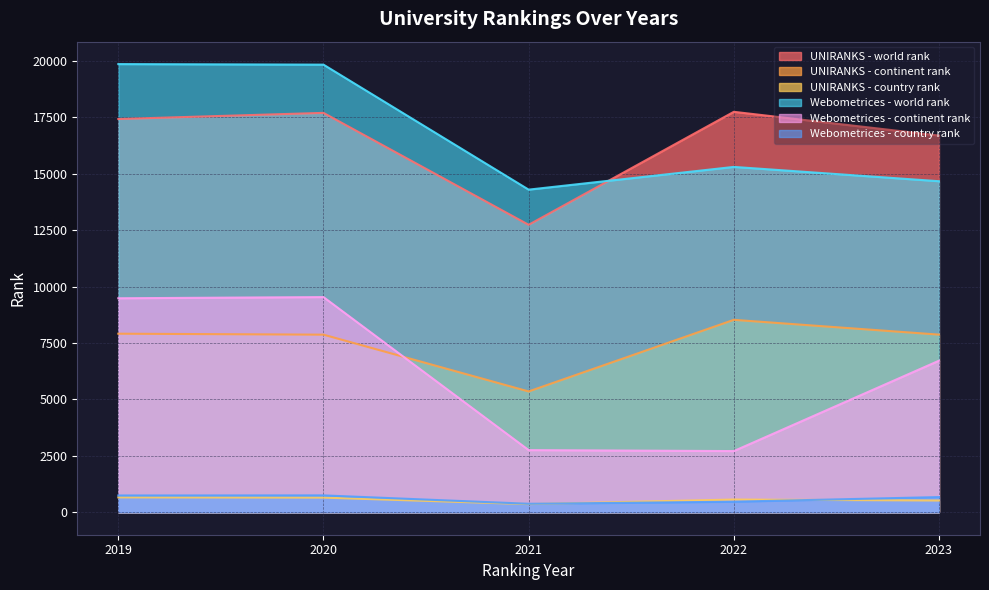

True or false: Webometrices - country rank and Webometrices - world rank intersect in this chart.

False